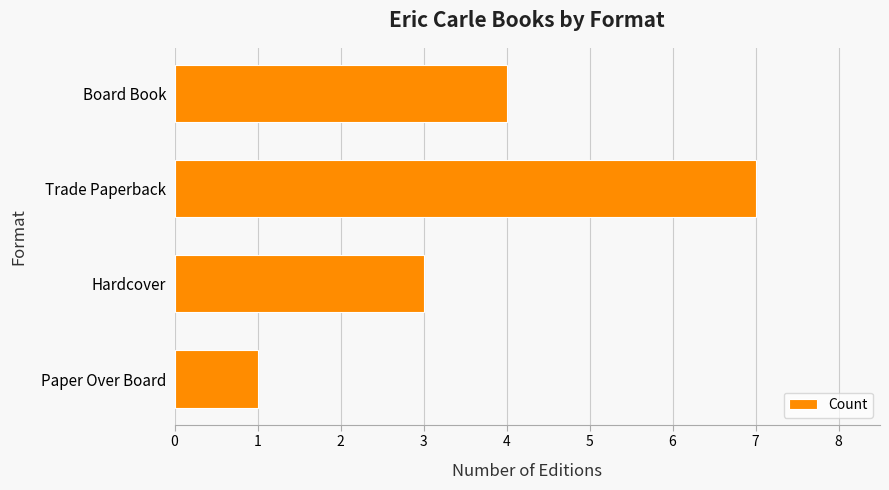

Which has a higher value, Trade Paperback or Board Book?

Trade Paperback